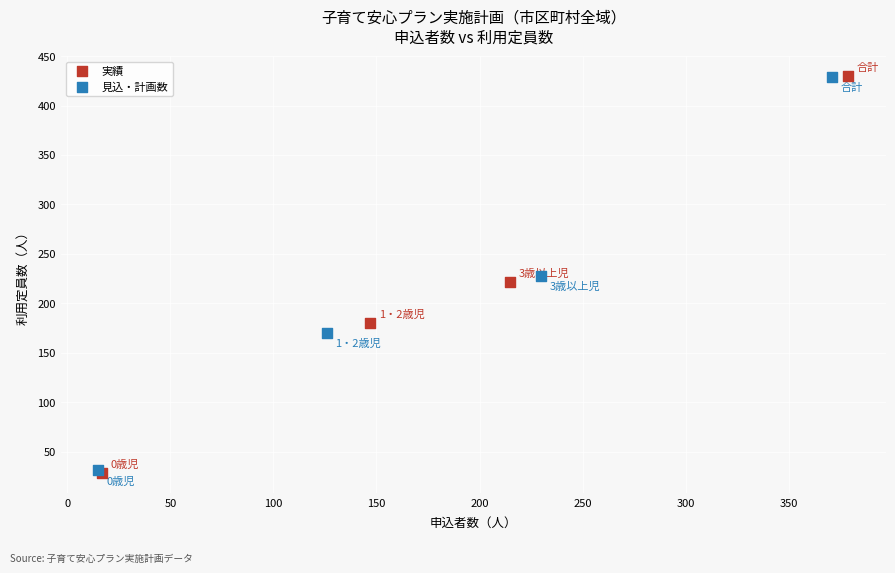

Which series has the widest spread of Y values?

実績